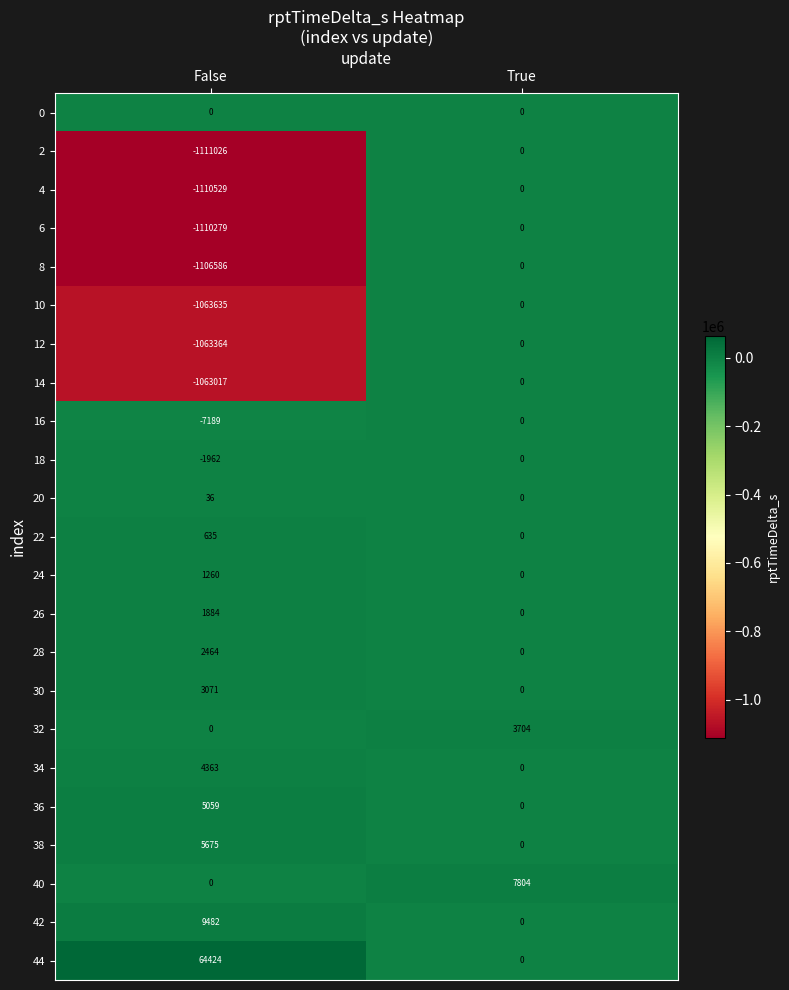

List the labels in order of 30 value, largest first.

False, True